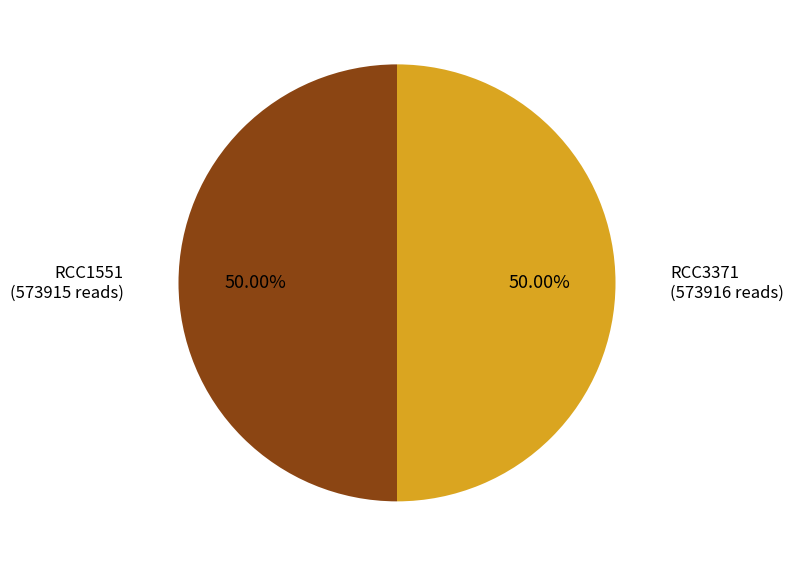

Which category has the biggest portion of the pie?

RCC3371